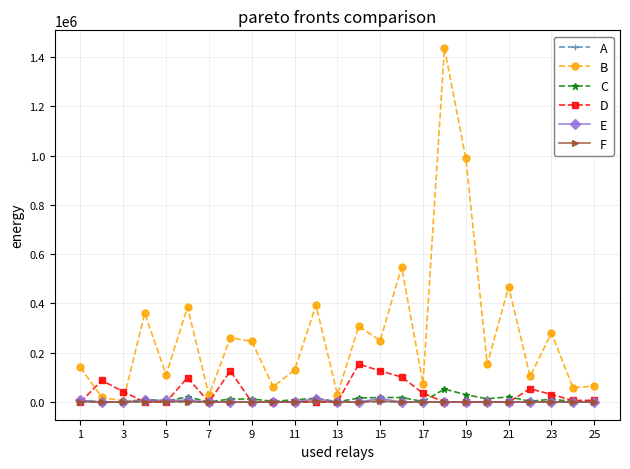

Which series has the largest range (max minus min)?

B